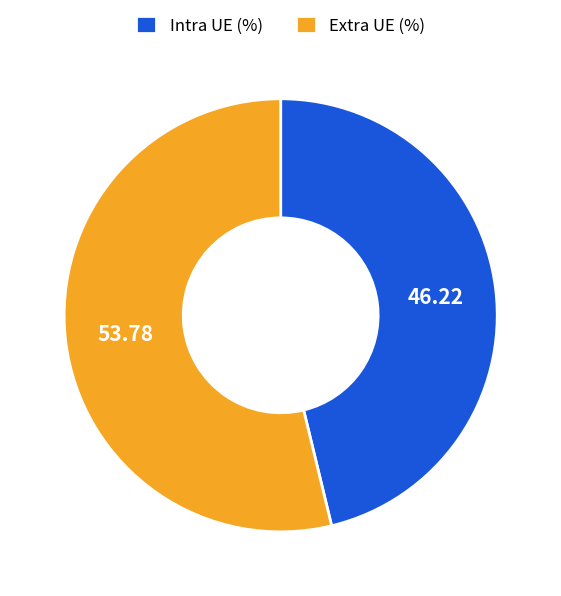

Is there any slice that represents more than half of the pie?

Yes